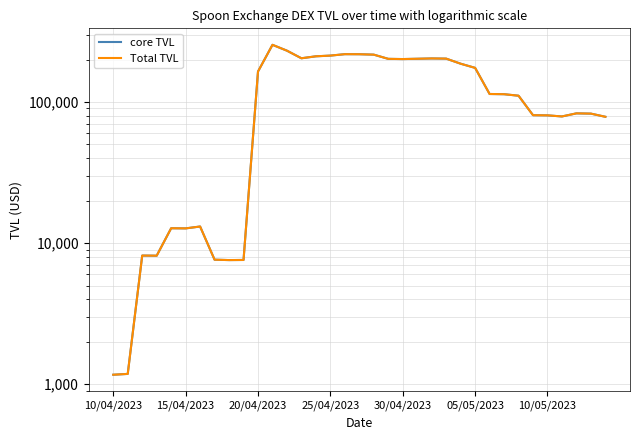

What position from the right is 14?

21